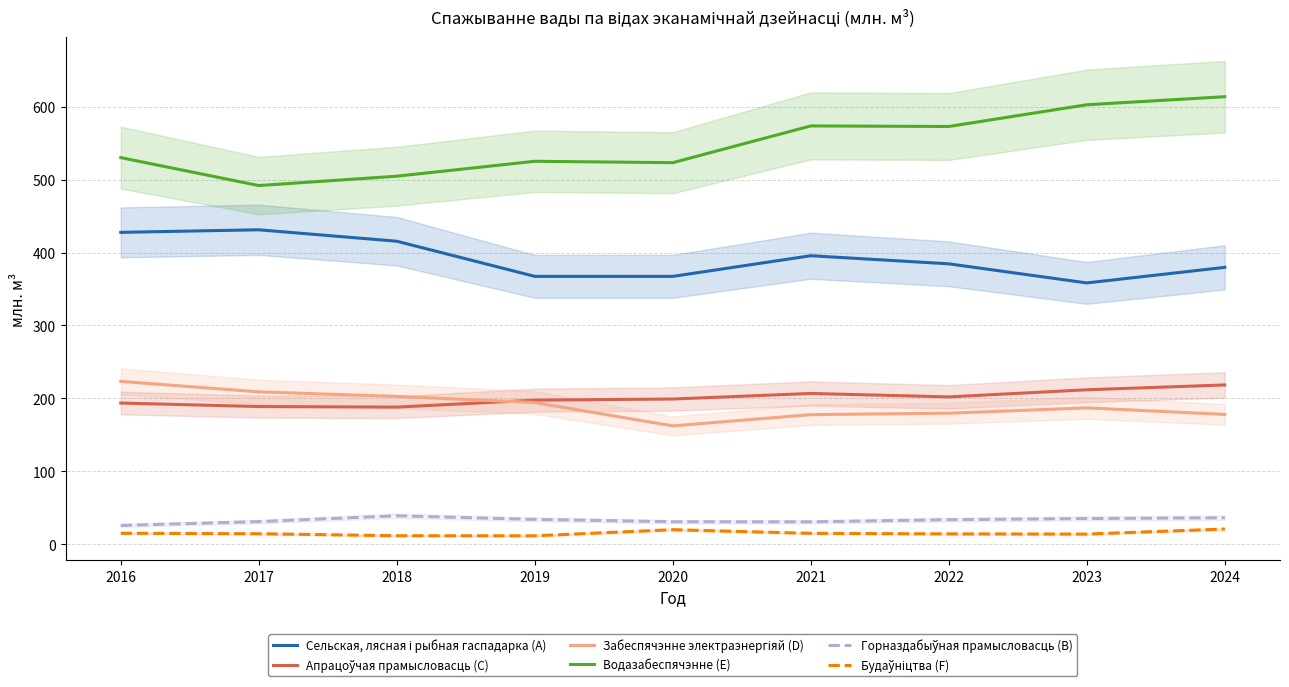

True or false: Забеспячэнне электраэнергіяй (D) and Водазабеспячэнне (E) cross at least once.

False